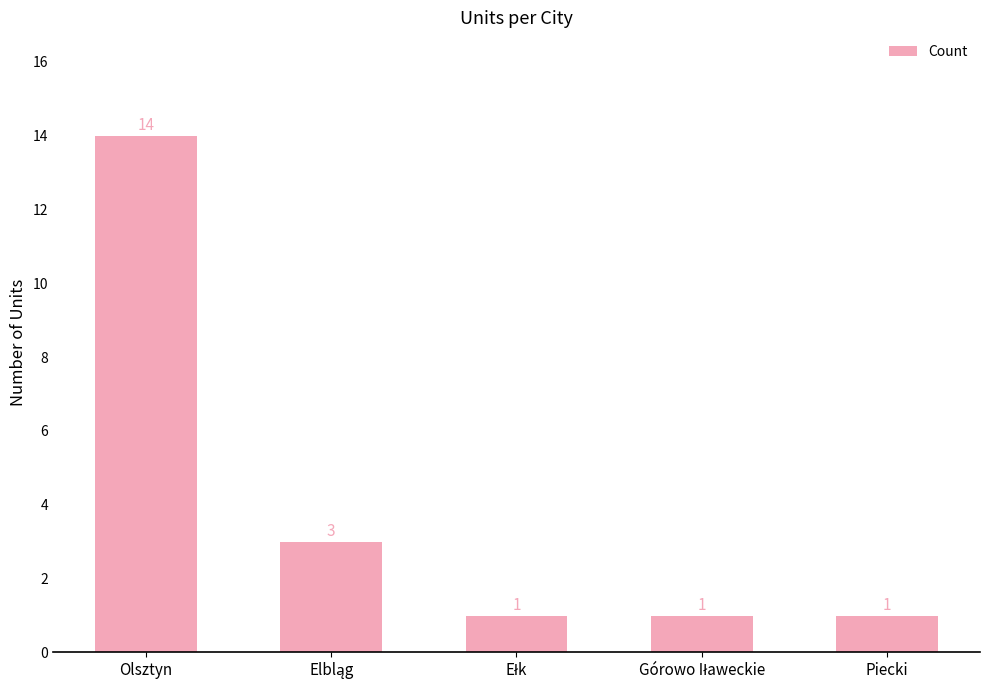

What position from the left is Olsztyn?

1